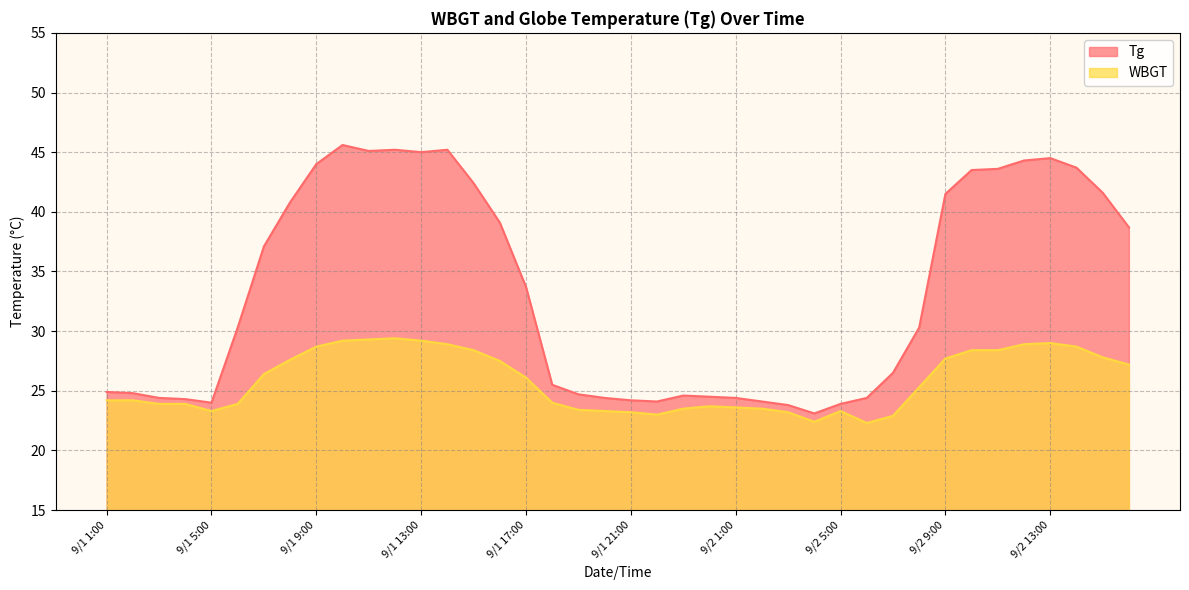

Reading left to right, extract all data points from this chart.

Tg: 24.9	24.8	24.4	24.3	24.0	30.3	37.1	40.8	44.0	45.6	45.1	45.2	45.0	45.2	42.4	39.1	33.7	25.5	24.7	24.4	24.2	24.1	24.6	24.5	24.4	24.1	23.8	23.1	23.9	24.4	26.5	30.3	41.5	43.5	43.6	44.3	44.5	43.7	41.6	38.7
WBGT: 24.2	24.2	23.9	23.9	23.3	23.9	26.4	27.6	28.7	29.2	29.3	29.4	29.2	28.9	28.4	27.5	26.1	24.0	23.4	23.3	23.2	23.0	23.5	23.7	23.6	23.5	23.2	22.4	23.3	22.3	22.9	25.3	27.7	28.4	28.4	28.9	29.0	28.7	27.8	27.2